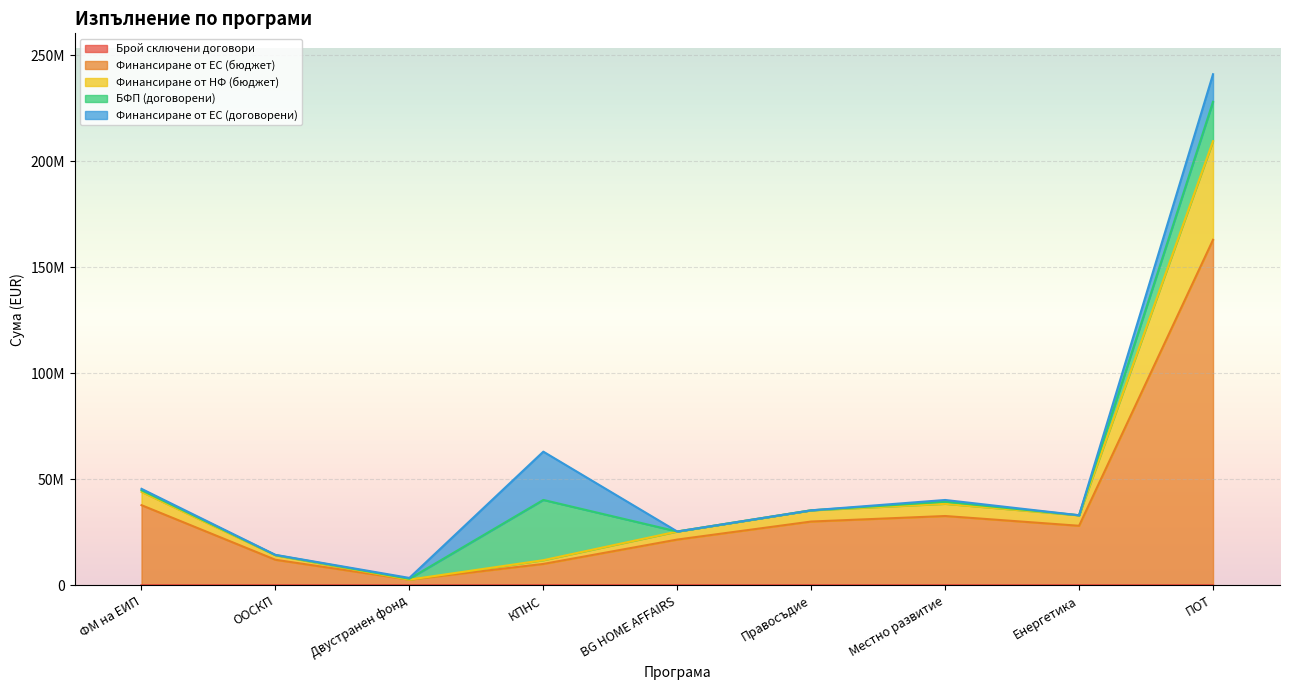

At which label does Финансиране от ЕС (бюджет) reach its minimum?

Двустранен фонд